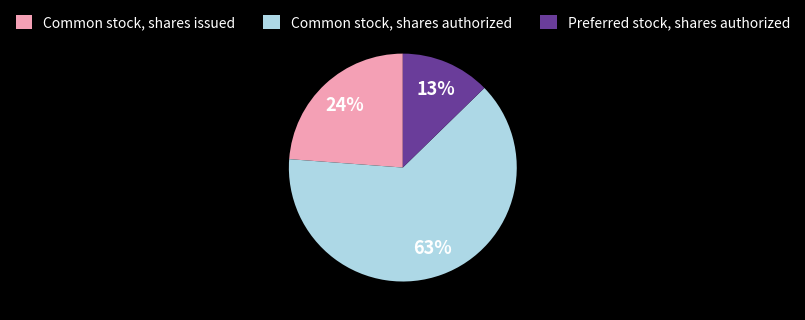

Is there a majority slice in this chart?

Yes